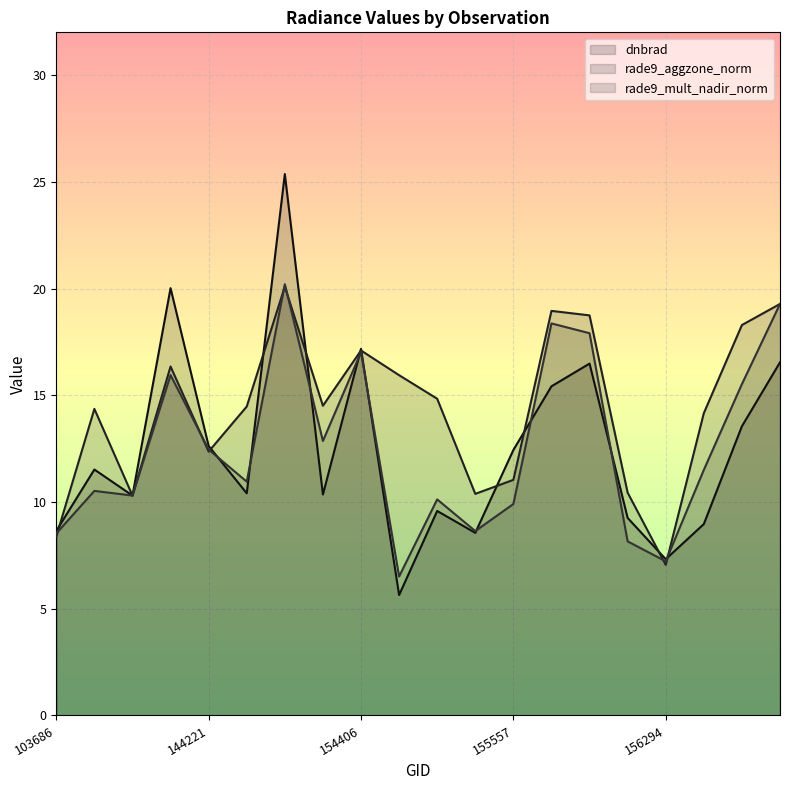

Which category has the highest value in the rade9_mult_nadir_norm series?

149722